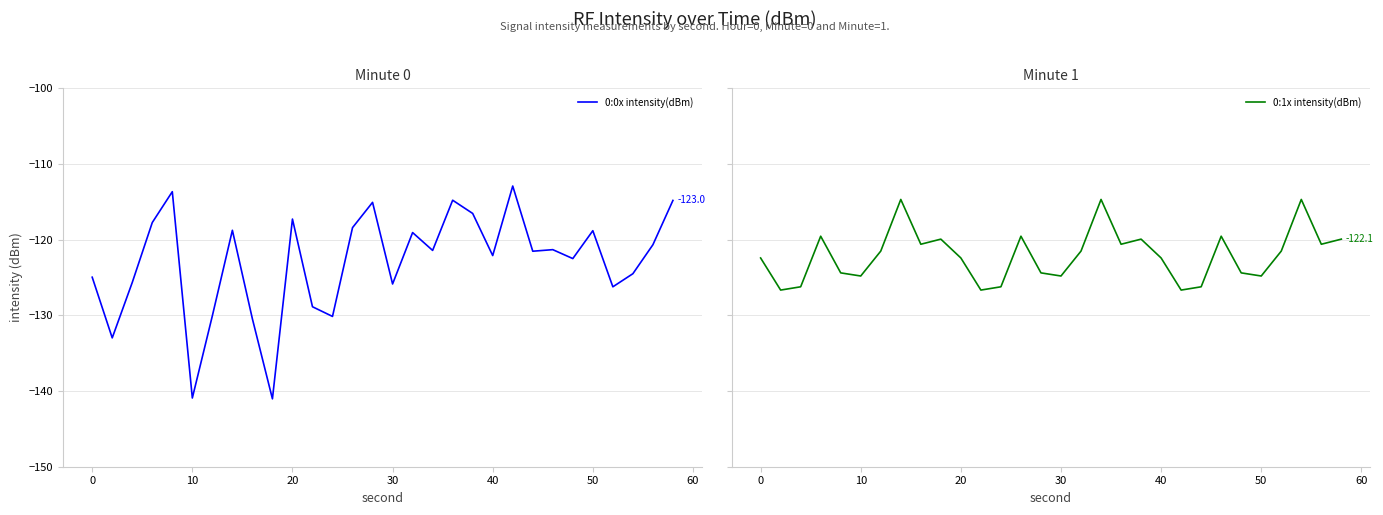

How many interior local valleys does the 0:0x intensity(dBm) series have?

10